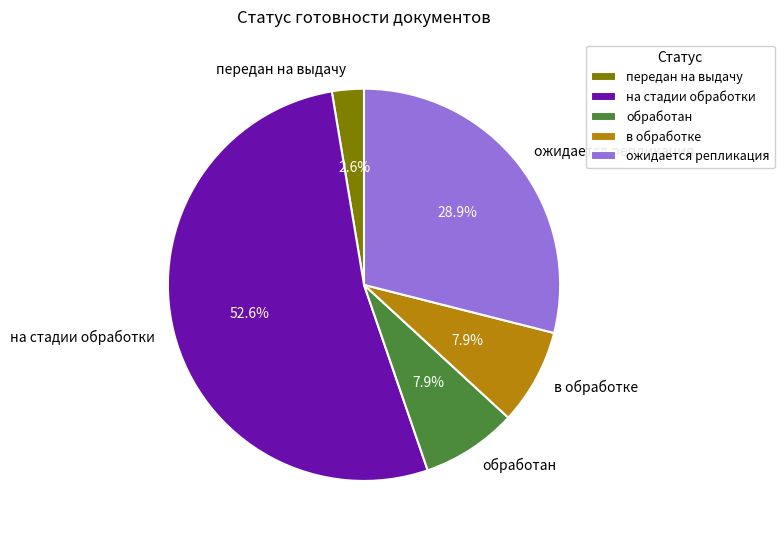

Is it true that ожидается репликация is 20% of the pie?

False